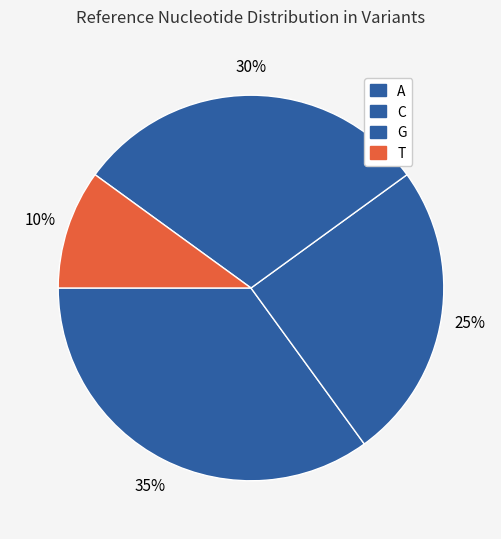

Count the number of slices in the pie.

4